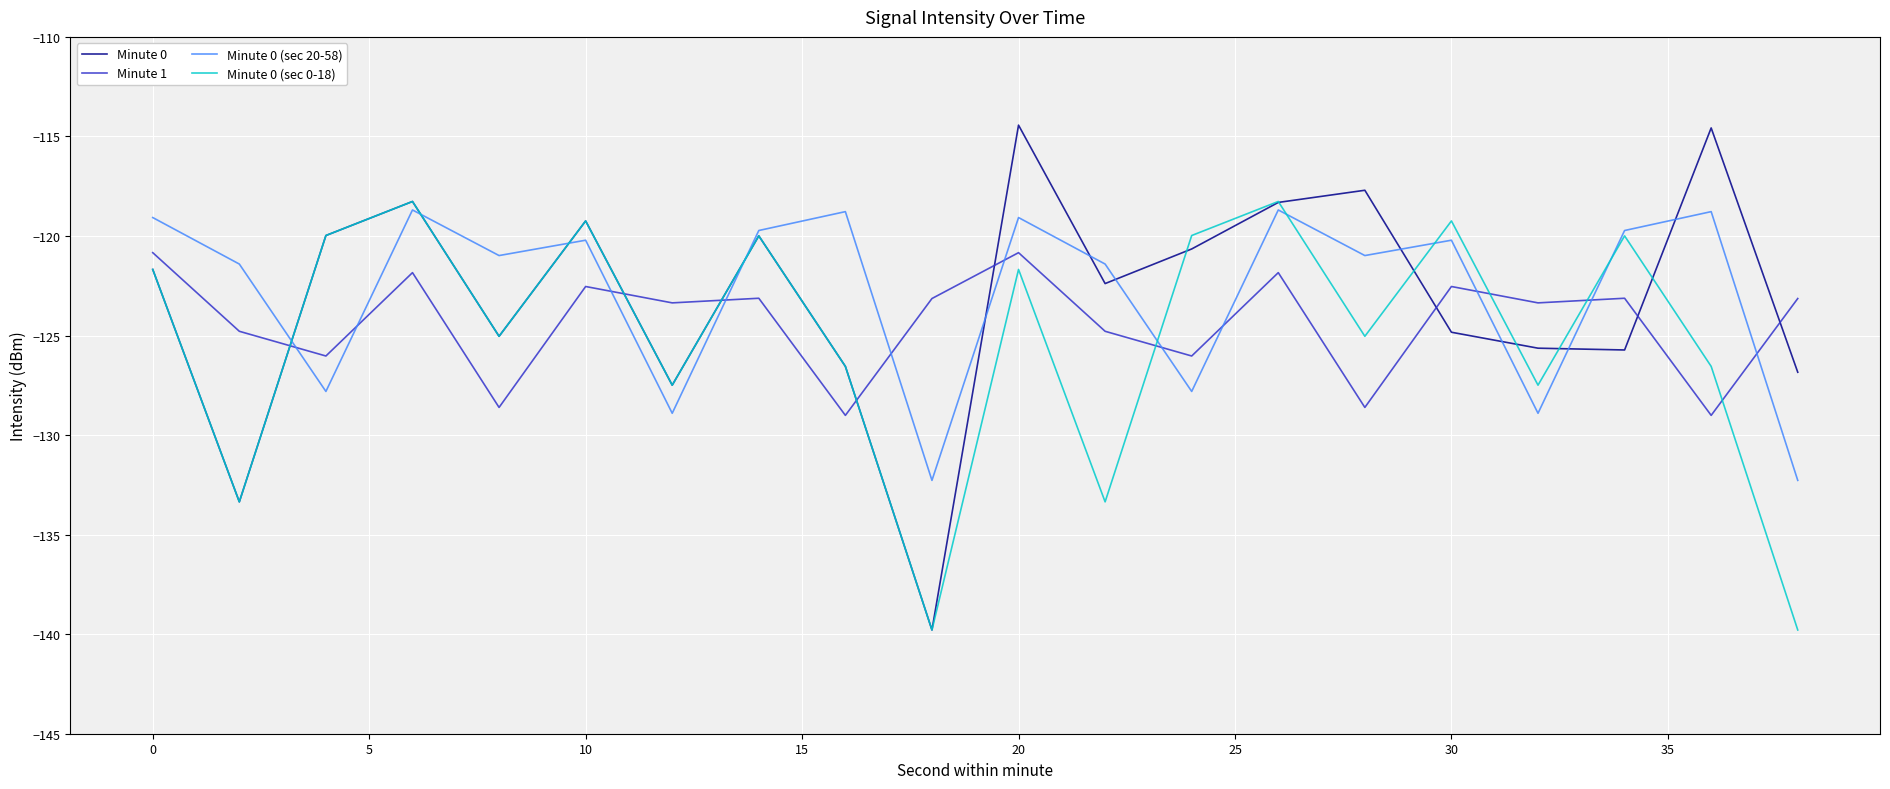

What is the minimum value shown in the chart?

-139.8